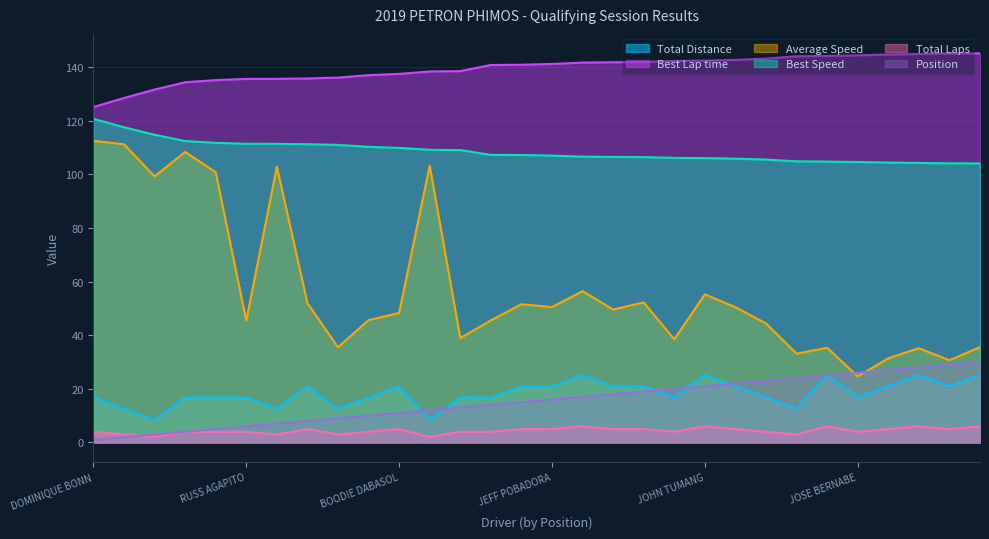

At which label does Total Distance first exceed 16?

DOMINIQUE BONN